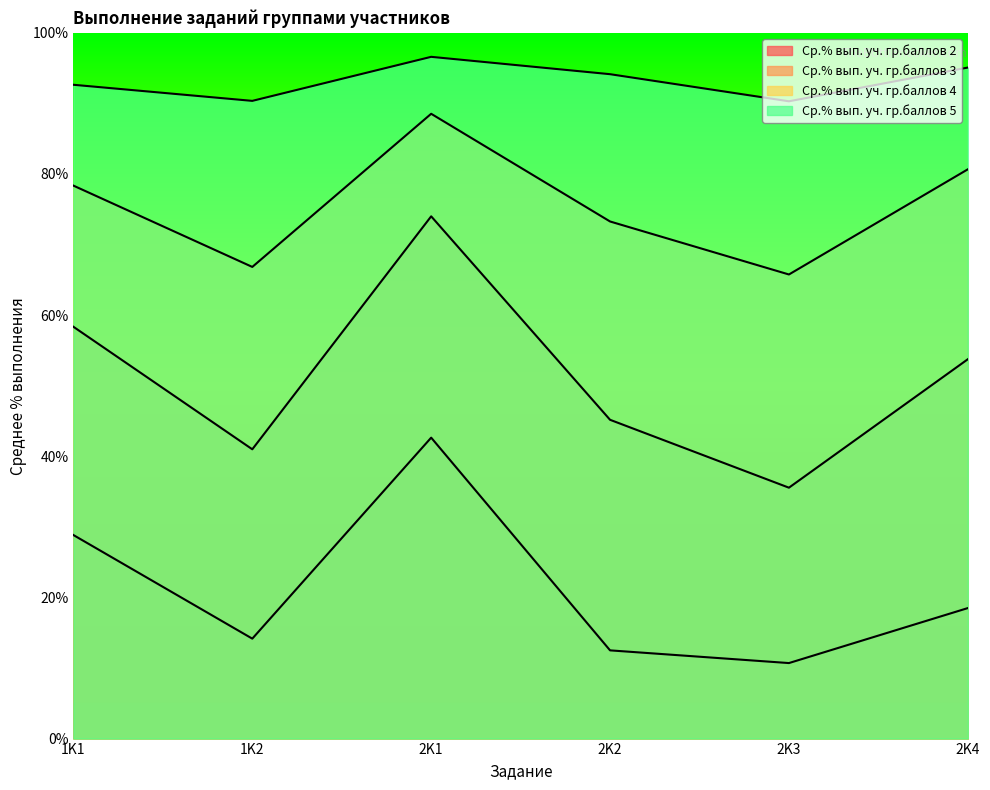

What are all the series names shown in the legend?

Ср.% вып. уч. гр.баллов 2, Ср.% вып. уч. гр.баллов 3, Ср.% вып. уч. гр.баллов 4, Ср.% вып. уч. гр.баллов 5